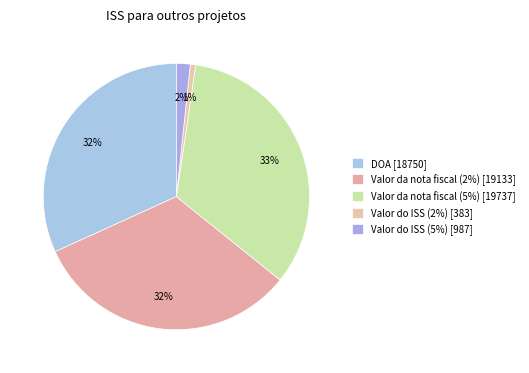

Does Valor do ISS (5%) account for over 50% of the chart?

No